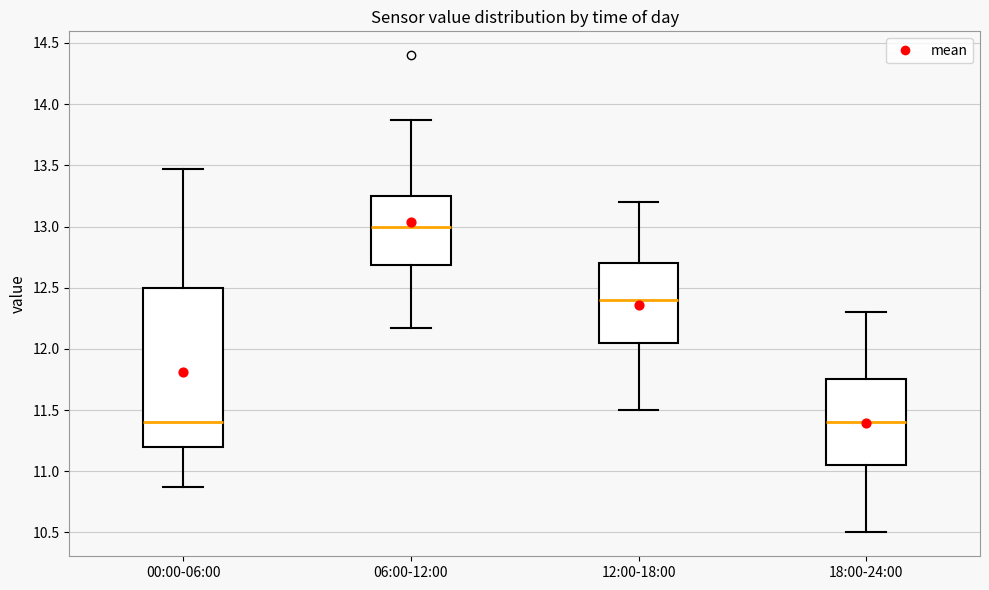

Reading left to right, transcribe this box plot: for each box, give where its median line is, the range the box spans, and where its two whiskers end, as read against the y-axis. The values are not printed on the chart, so give them approximately, as read against the axis.

00:00-06:00: median 11.40, box 11.20 to 12.50, whiskers 10.85 to 13.45
06:00-12:00: median 13.00, box 12.70 to 13.25, whiskers 12.15 to 13.85
12:00-18:00: median 12.40, box 12.05 to 12.70, whiskers 11.50 to 13.20
18:00-24:00: median 11.40, box 11.05 to 11.75, whiskers 10.50 to 12.30